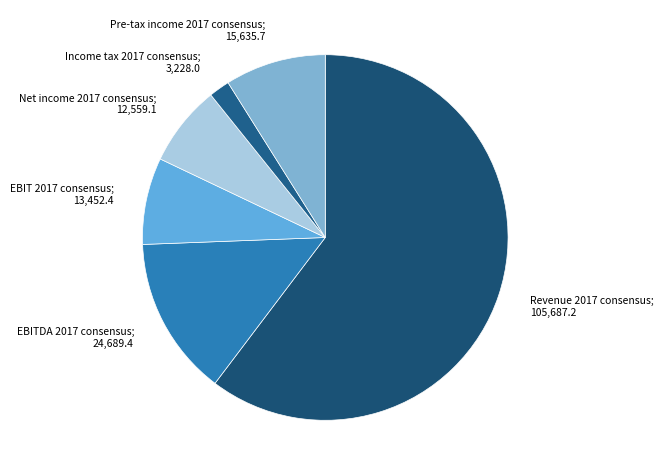

Which has a higher value, Revenue 2017 consensus or EBIT 2017 consensus?

Revenue 2017 consensus